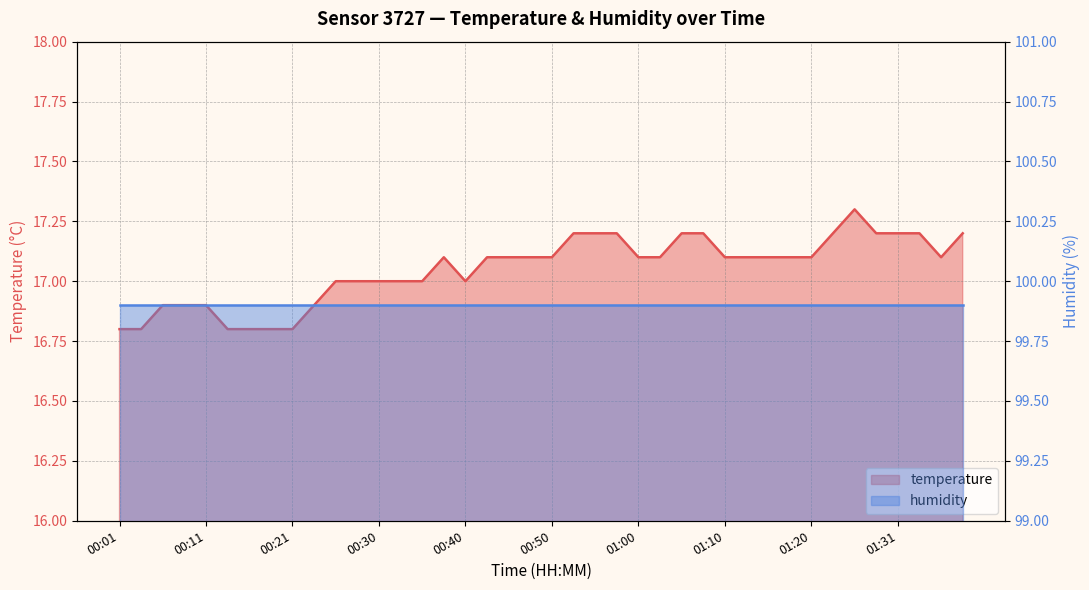

What is the sum of the values at 01:15 and 00:06?

34.0